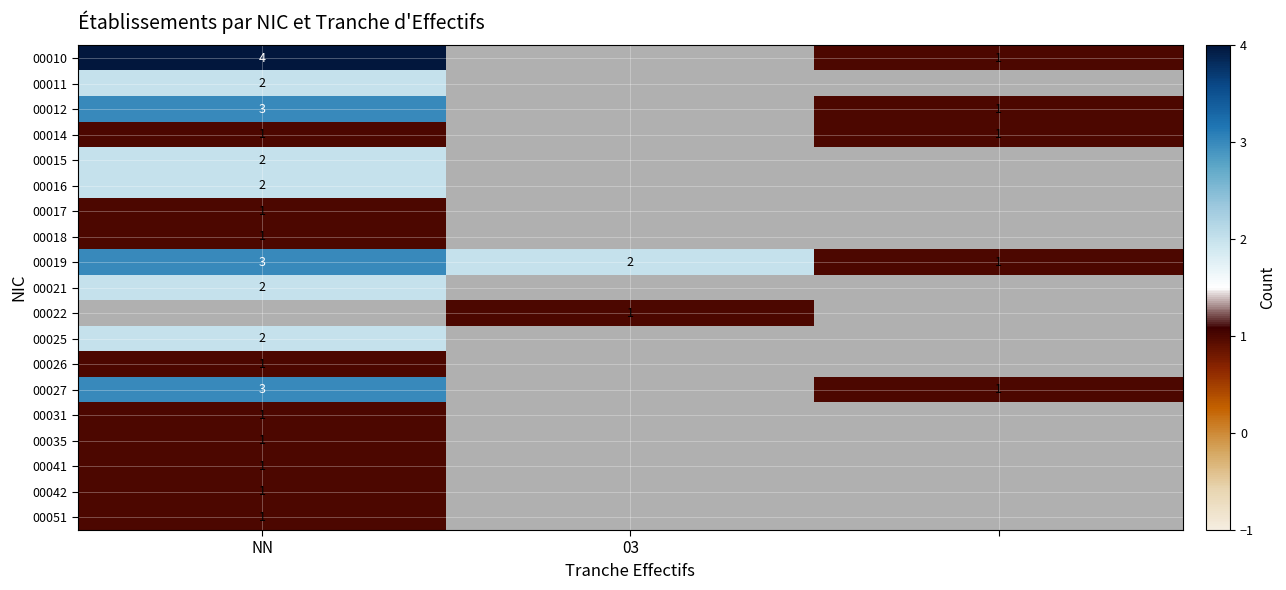

True or false: 00051 has a value of 0 at NN.

False